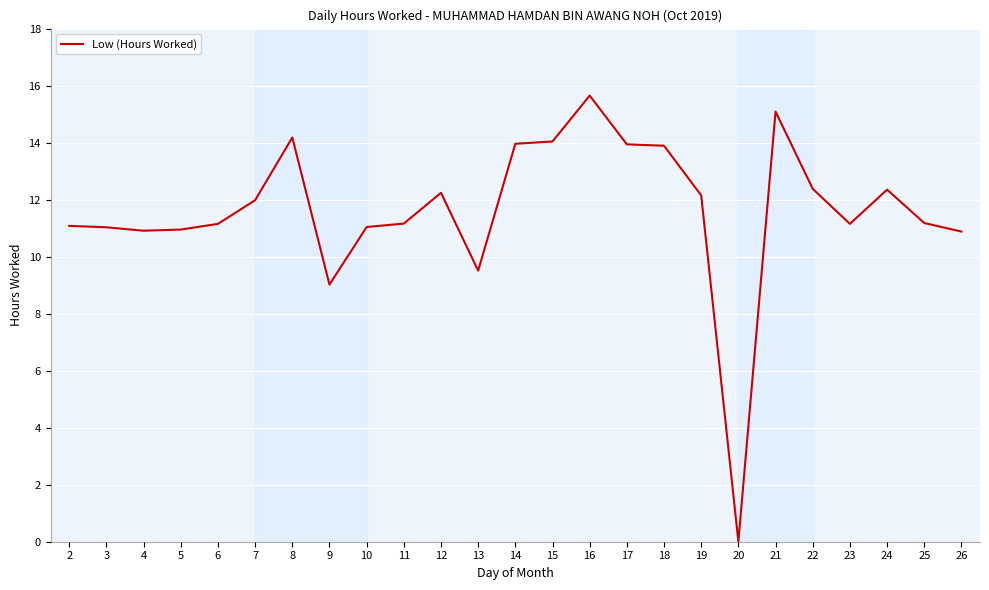

What is the approximate value at 6?

11.2